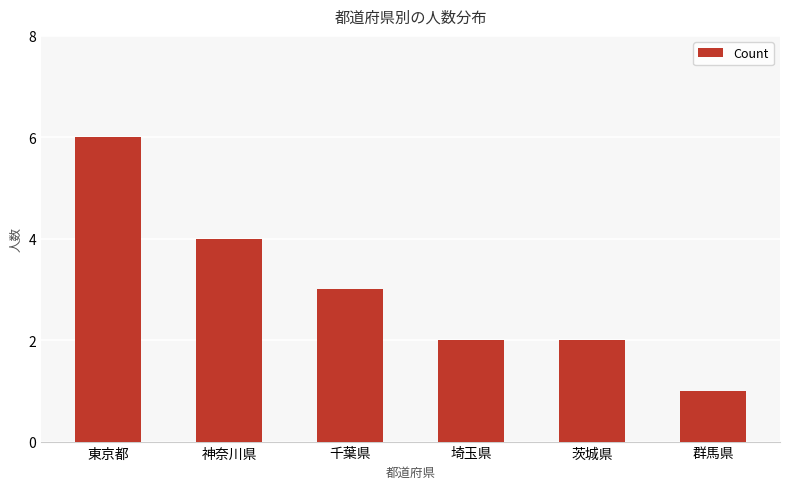

Approximately how many times larger is the value at 茨城県 compared to 神奈川県?

0.5